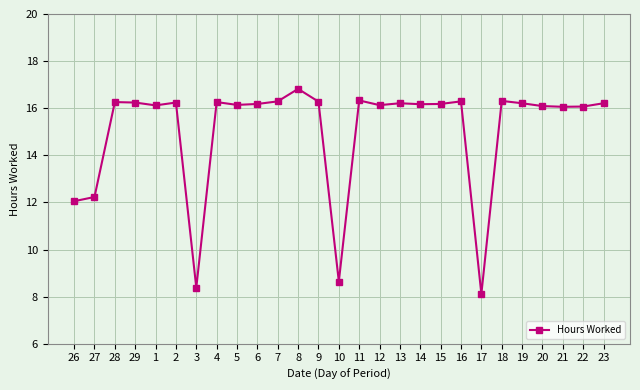

What is the sum of all values?

406.5